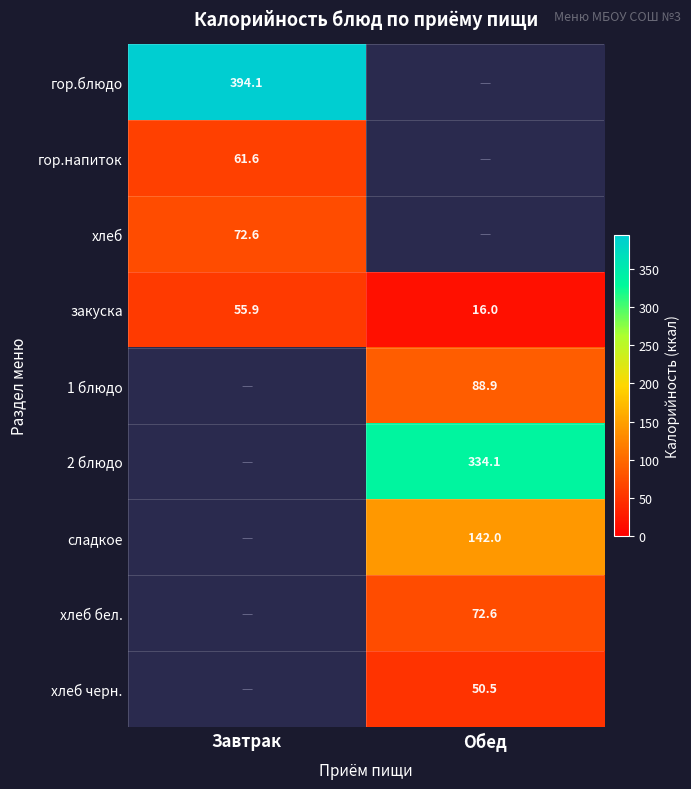

At which label is закуска closest to 35?

Обед